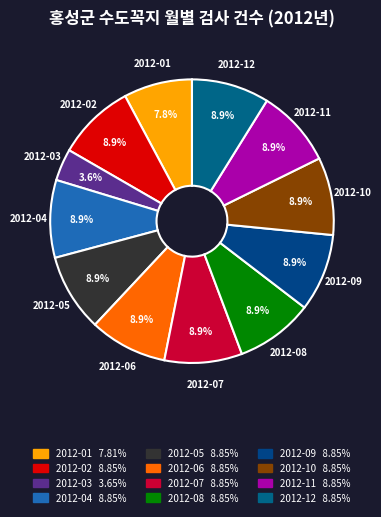

True or false: 2012-11 accounts for 9% of the total.

True